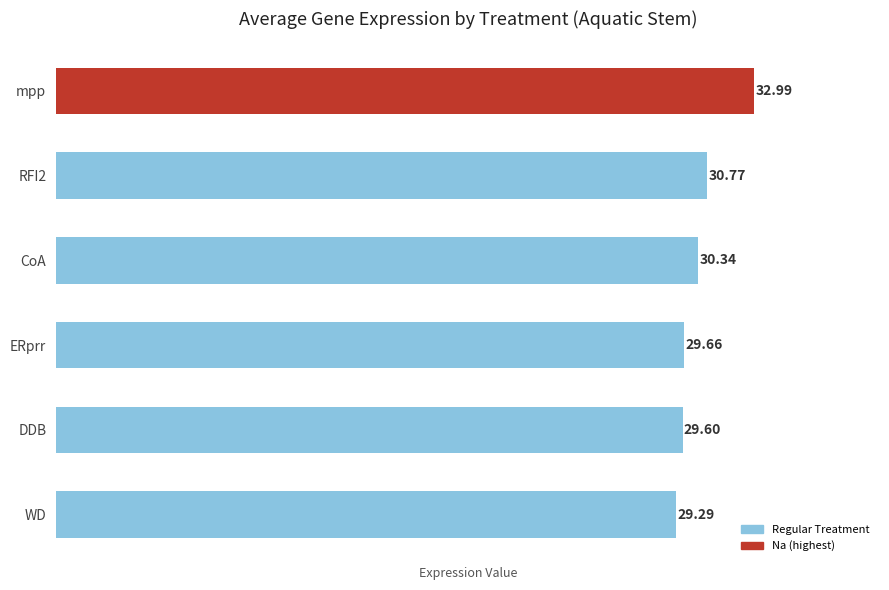

What is the difference between the maximum and minimum values?

3.7